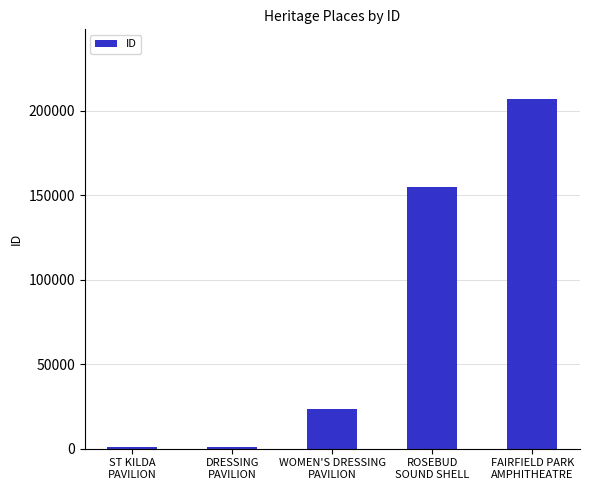

What is the difference between the maximum and minimum values?

205823